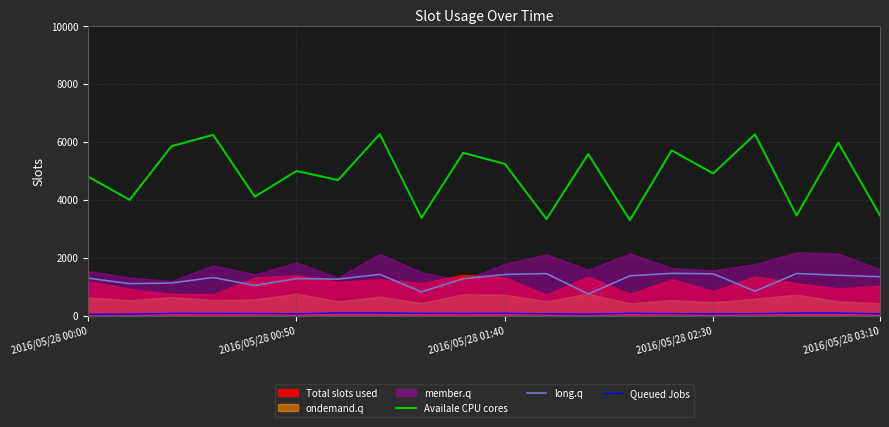

True or false: long.q and Availale CPU cores cross at least once.

False